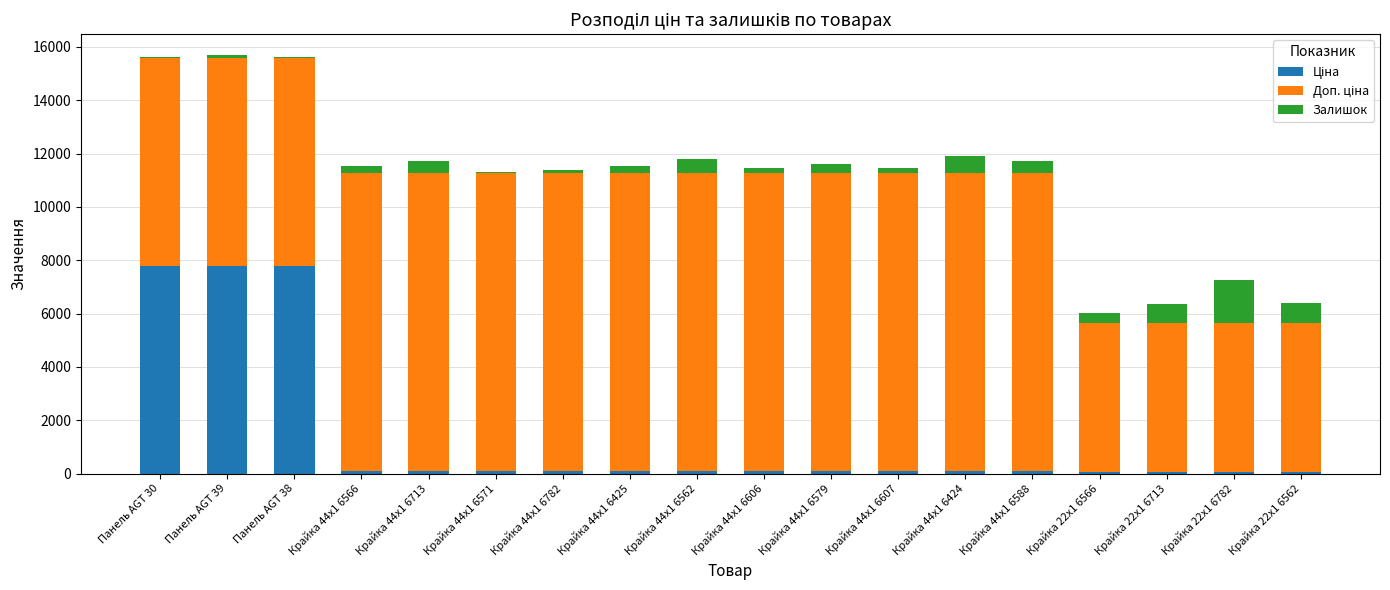

Count the number of data series in this chart.

3